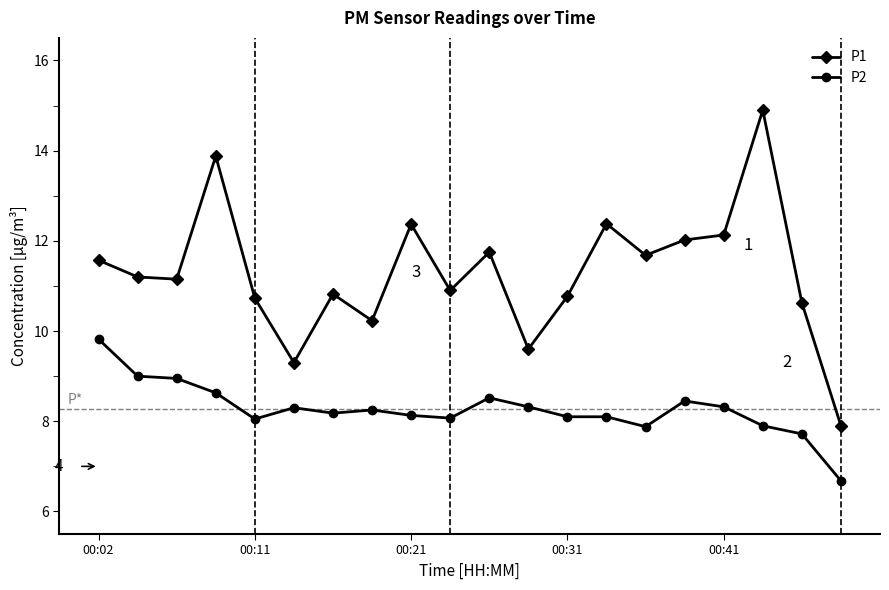

True or false: P2 has more than 2 points higher than both neighbors.

True